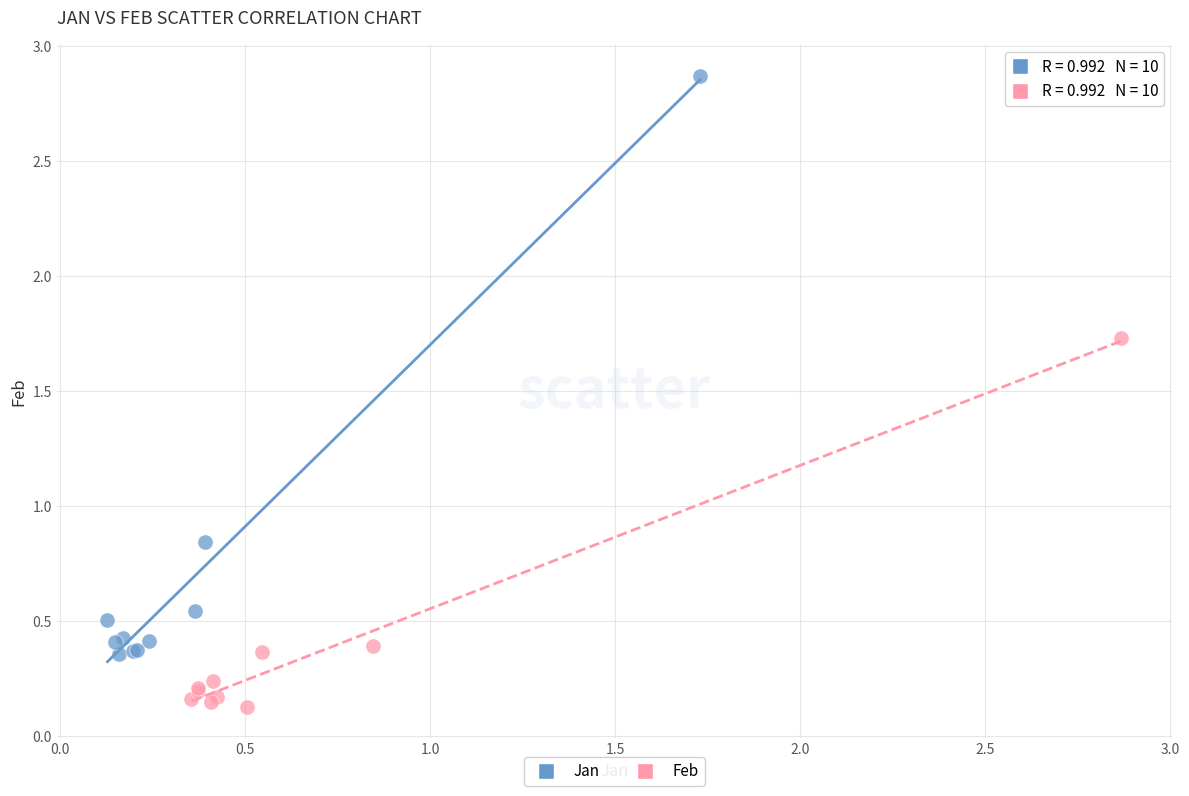

Which series has the widest spread of Y values?

Jan